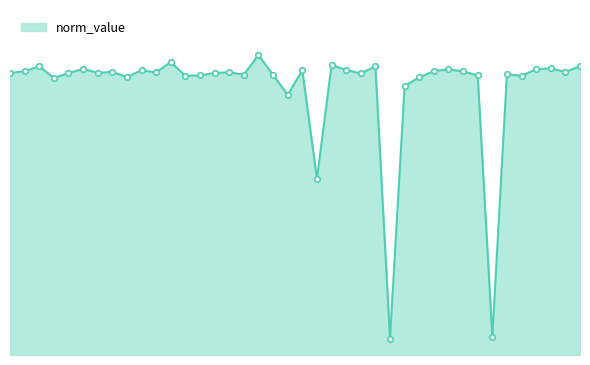

Which label corresponds to the largest value in the chart?

SPE01503278